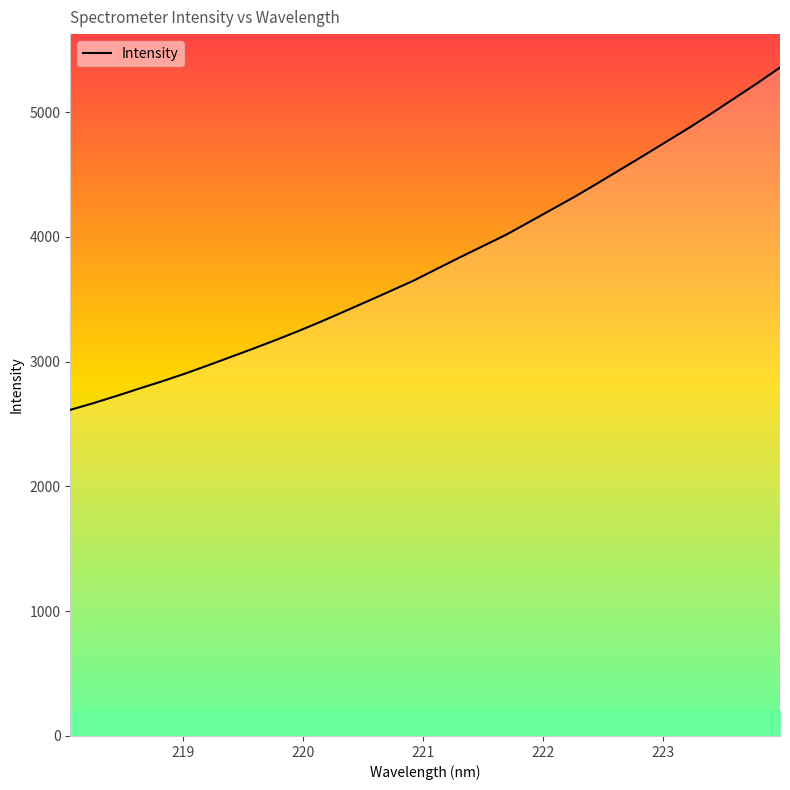

What is the difference between the maximum and minimum values?

2744.1